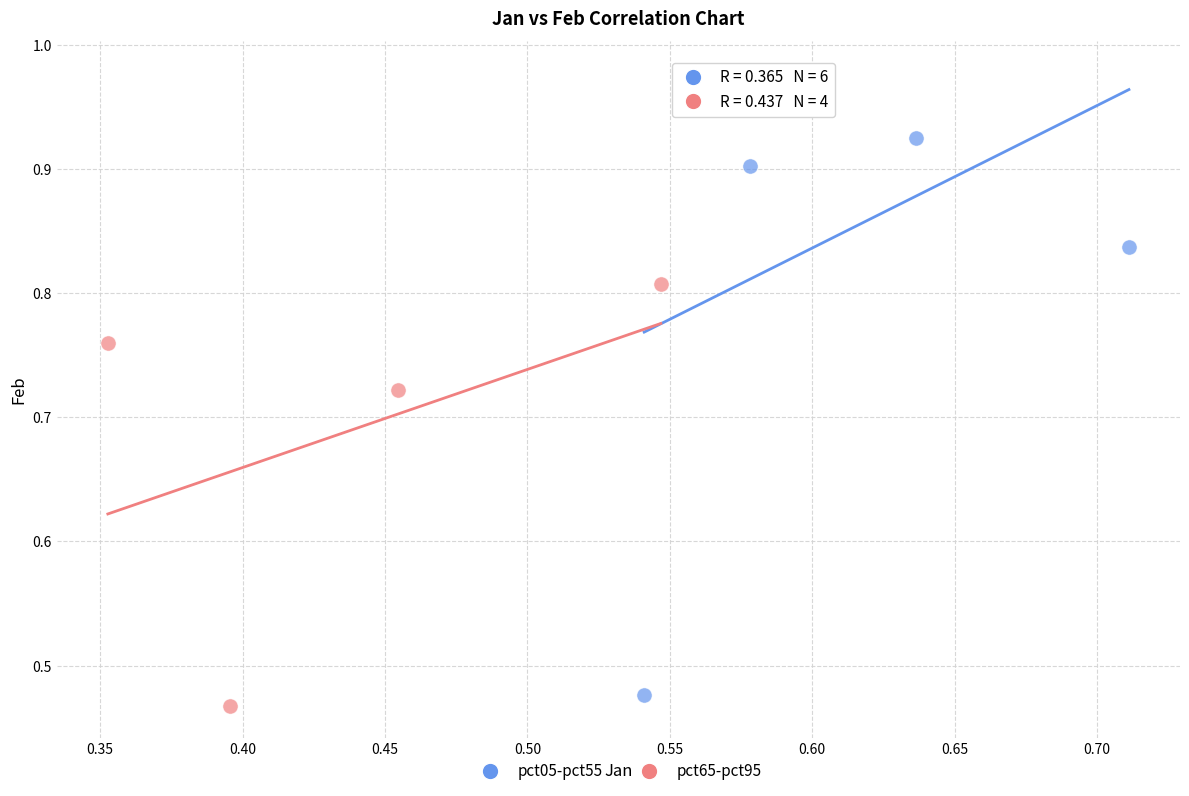

Which series has the largest Y range (max minus min)?

pct05-pct55